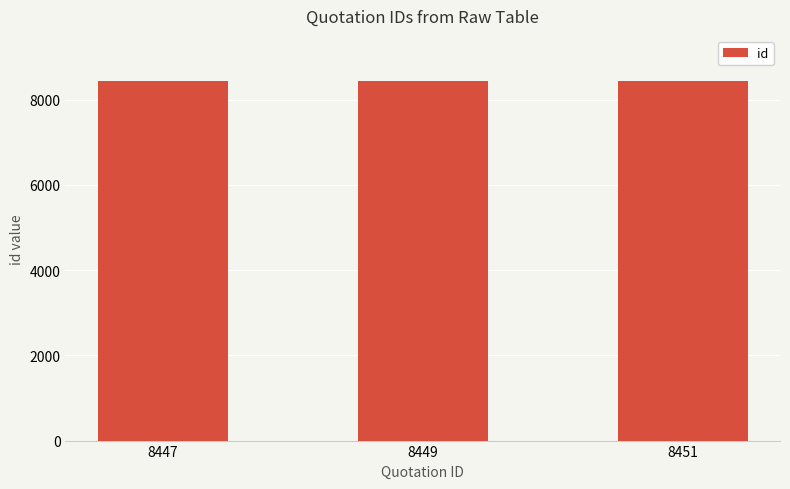

What is the sum of the values at 8447 and 8449?

16896